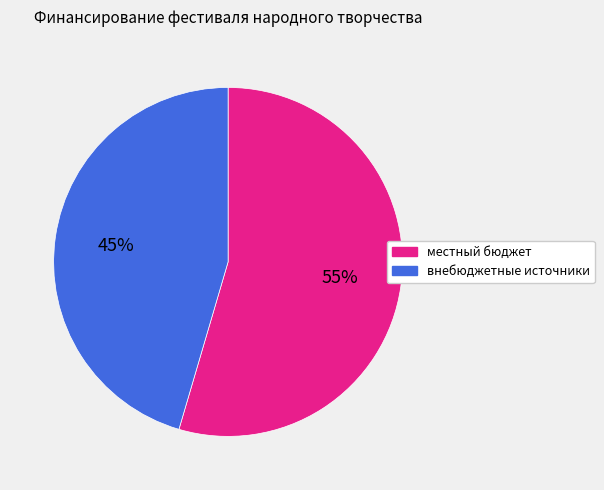

Which has a higher value, внебюджетные источники or местный бюджет?

местный бюджет